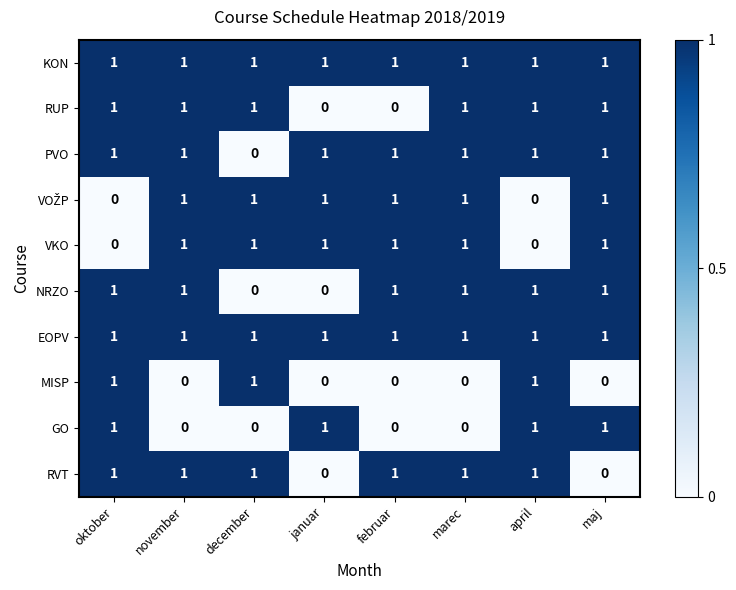

How many PVO values are between 1 and 2?

7